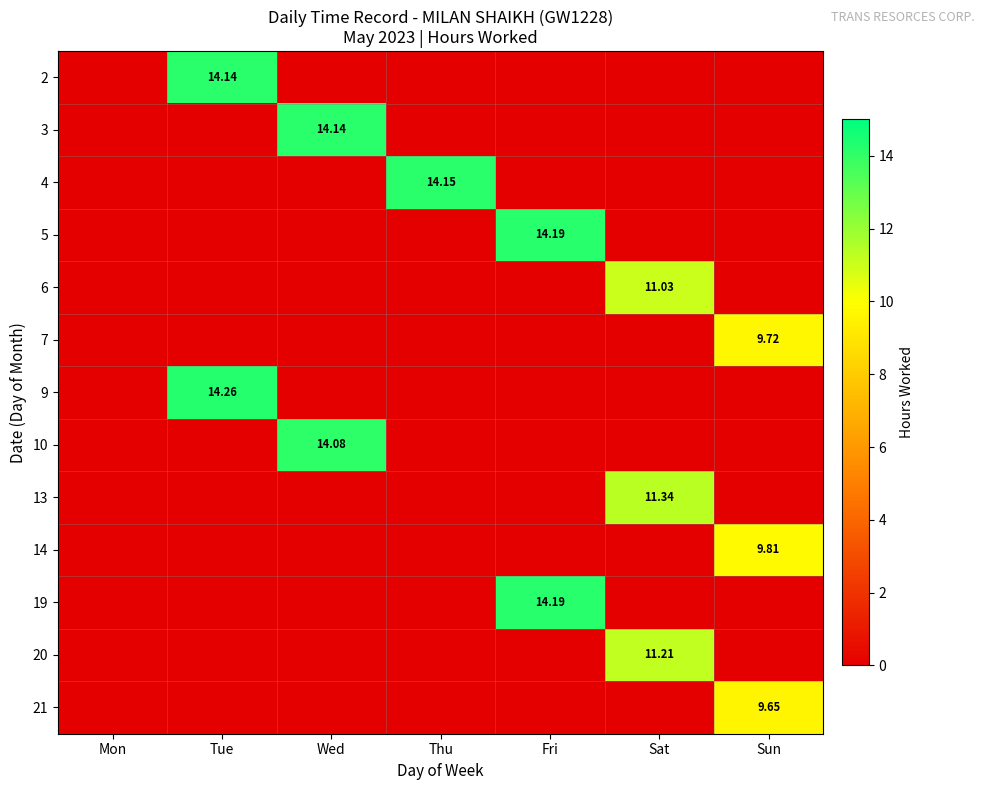

The value of 21 at Tue is 0.0. True or false?

True